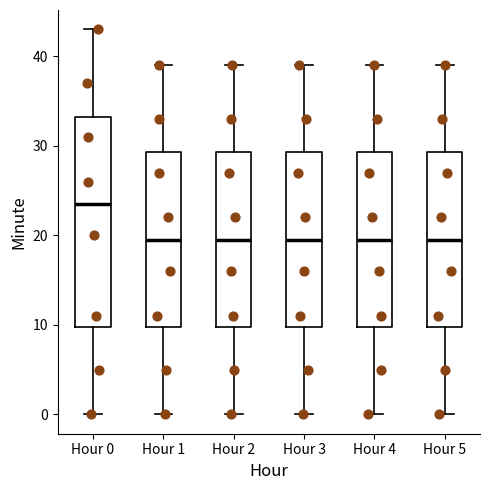

Which box is the tallest, from its lower edge to its upper edge?

Hour 0